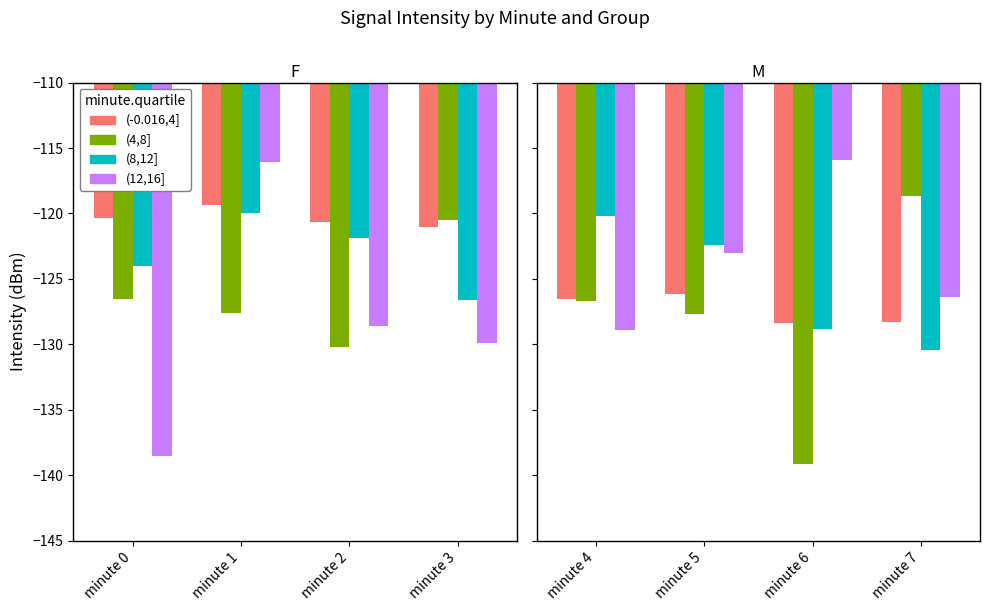

What is the highest value of the (4,8] series?

-118.7